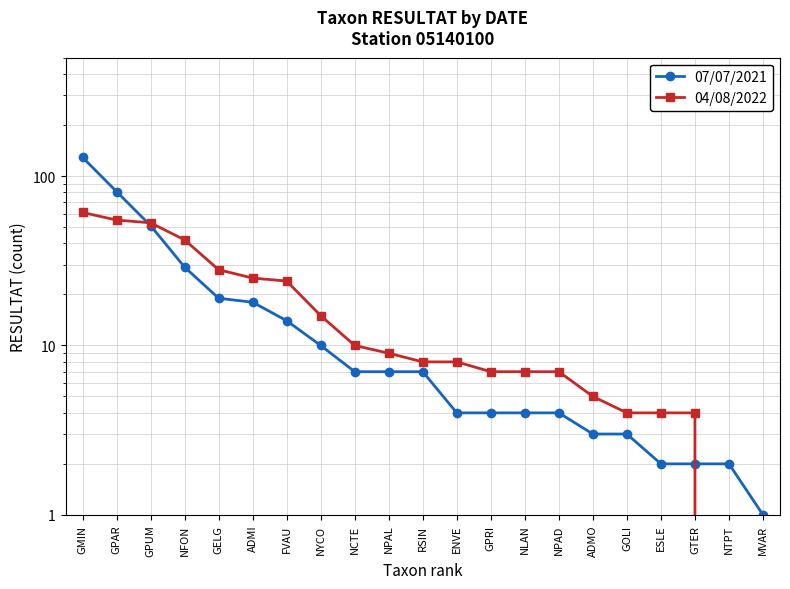

True or false: 07/07/2021 and 04/08/2022 cross at least once.

True